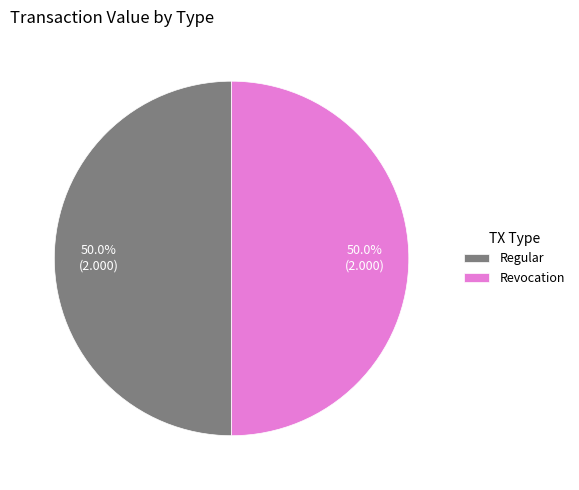

What is the ratio of the value at Regular to the value at Revocation?

1.0